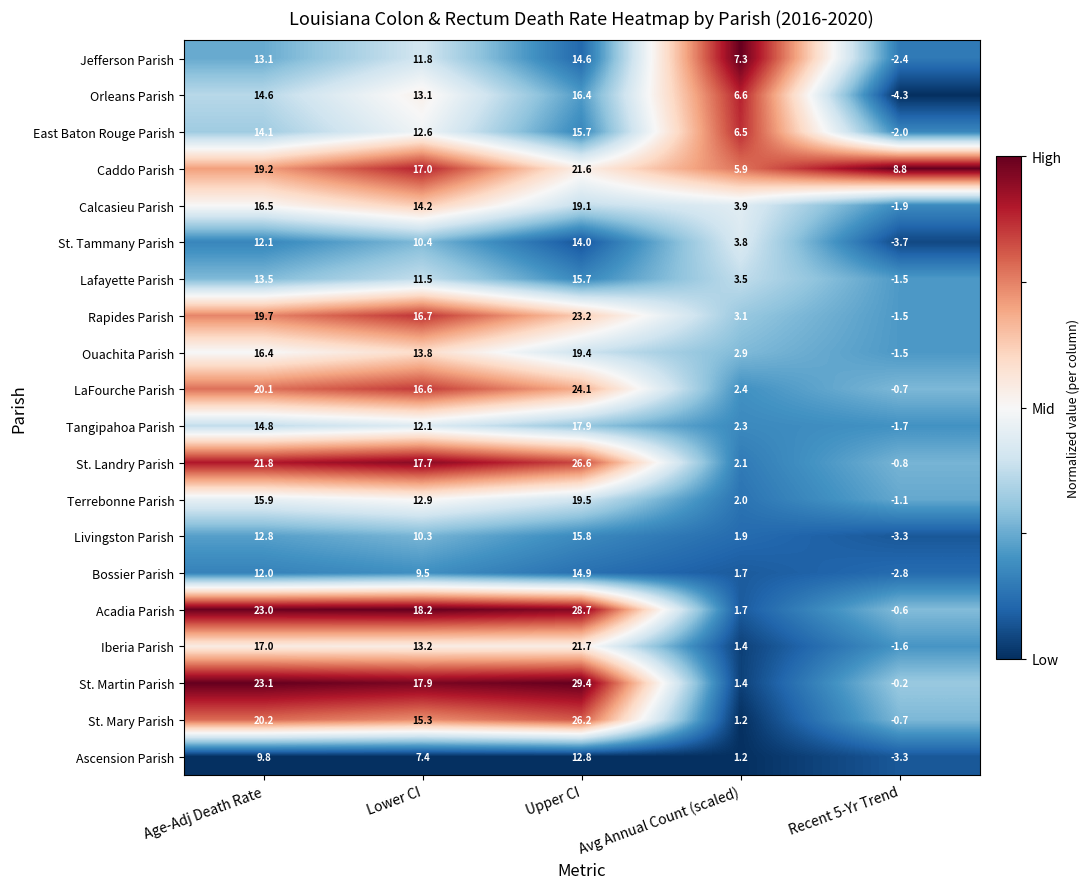

What is the difference between the maximum and minimum values in the Rapides Parish series?

24.7